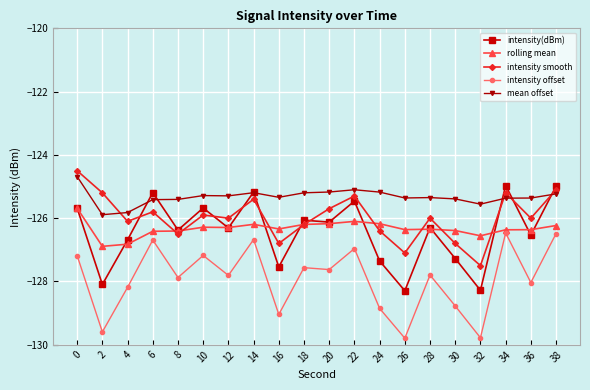

Is the value of intensity smooth at 28 greater than the value of intensity(dBm) at 8?

Yes